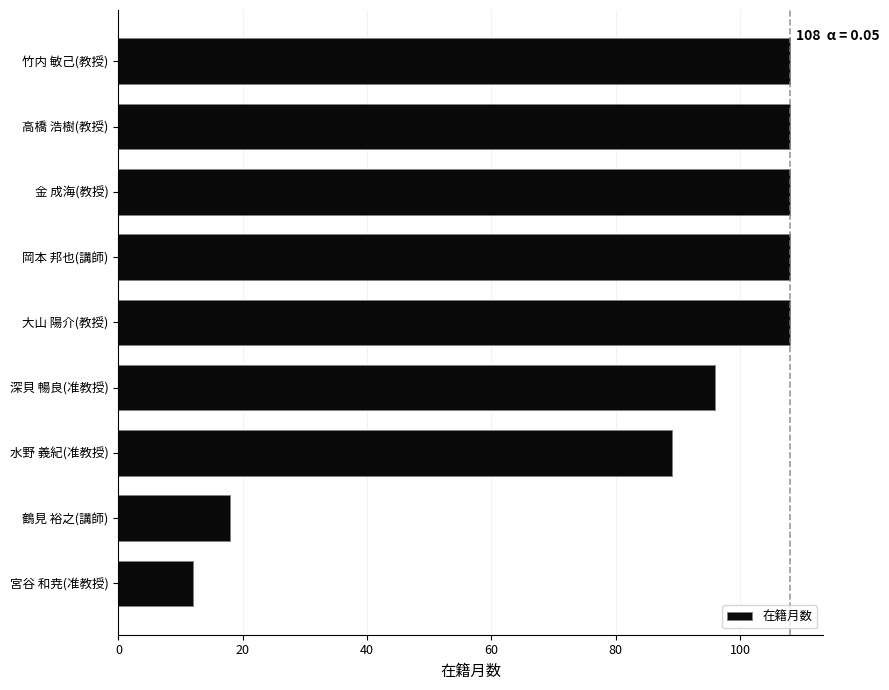

Reading bottom to top, extract all data points from this chart.

宮谷 和尭(准教授)=12	鶴見 裕之(講師)=18	水野 義紀(准教授)=89	深貝 暢良(准教授)=96	大山 陽介(教授)=108	岡本 邦也(講師)=108	金 成海(教授)=108	高橋 浩樹(教授)=108	竹内 敏己(教授)=108